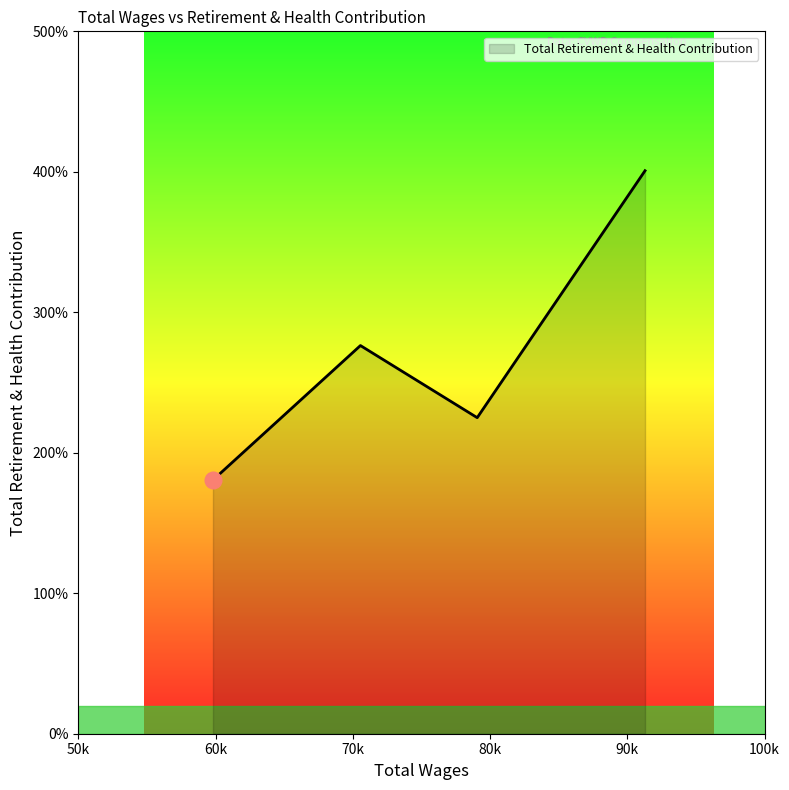

At which category does the data reach its first local peak?

70557.0